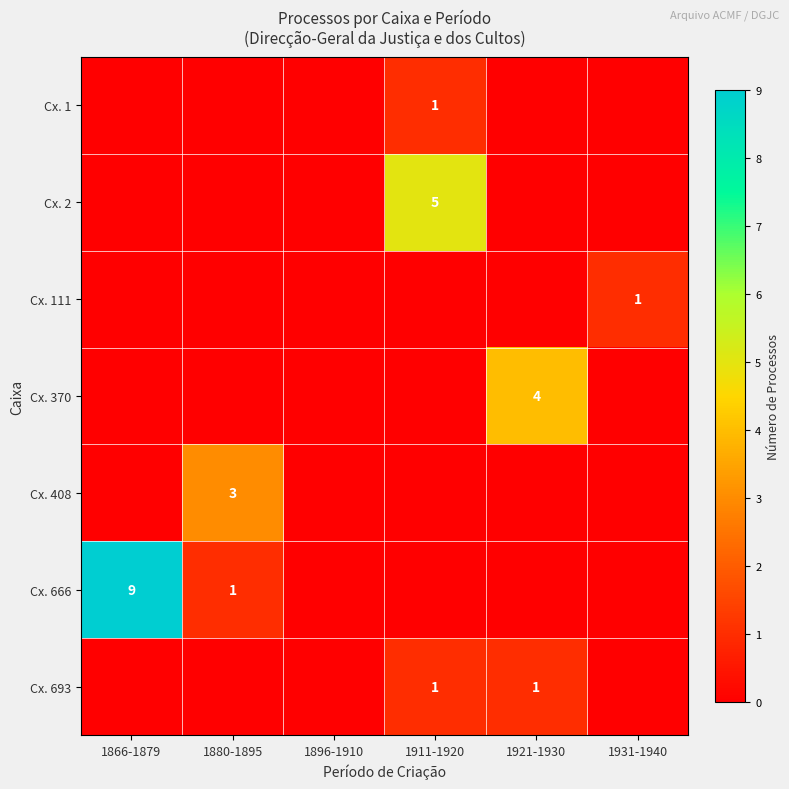

The value of Cx. 666 at 1866-1879 is 13. True or false?

False